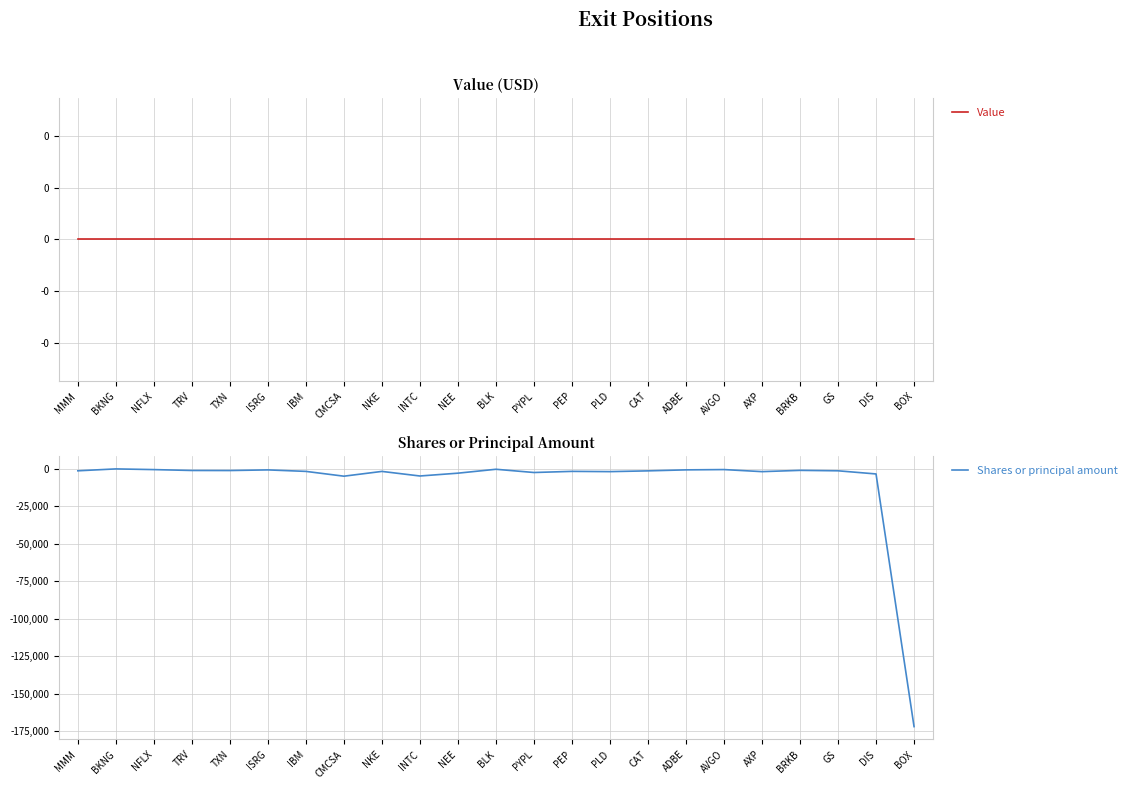

Is the value of Value at IBM greater than the value of Shares or principal amount at IBM?

Yes